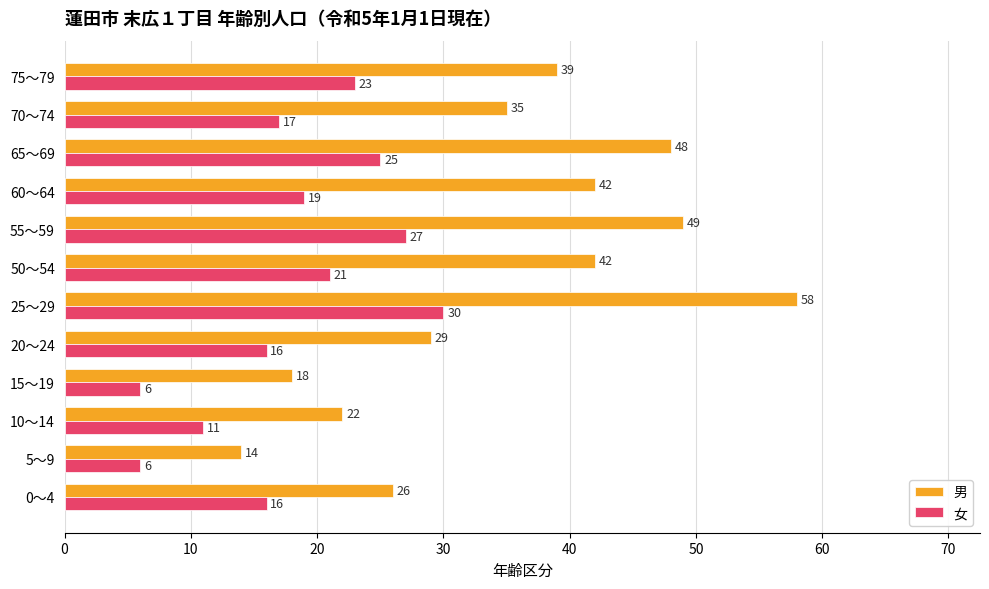

What is the lowest value of the 女 series?

6